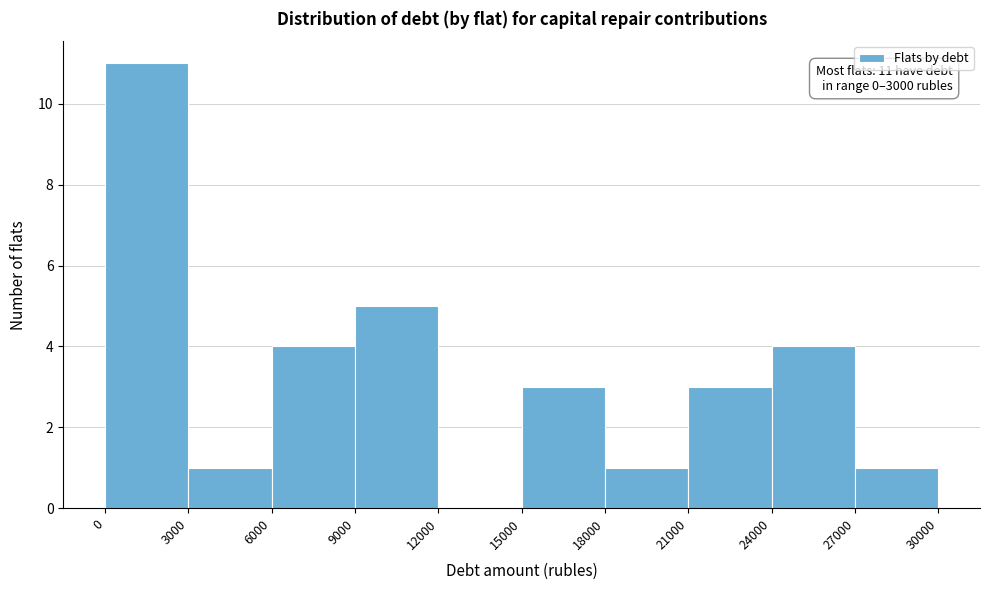

Which range on the x-axis has the tallest bar?

0 to 3000